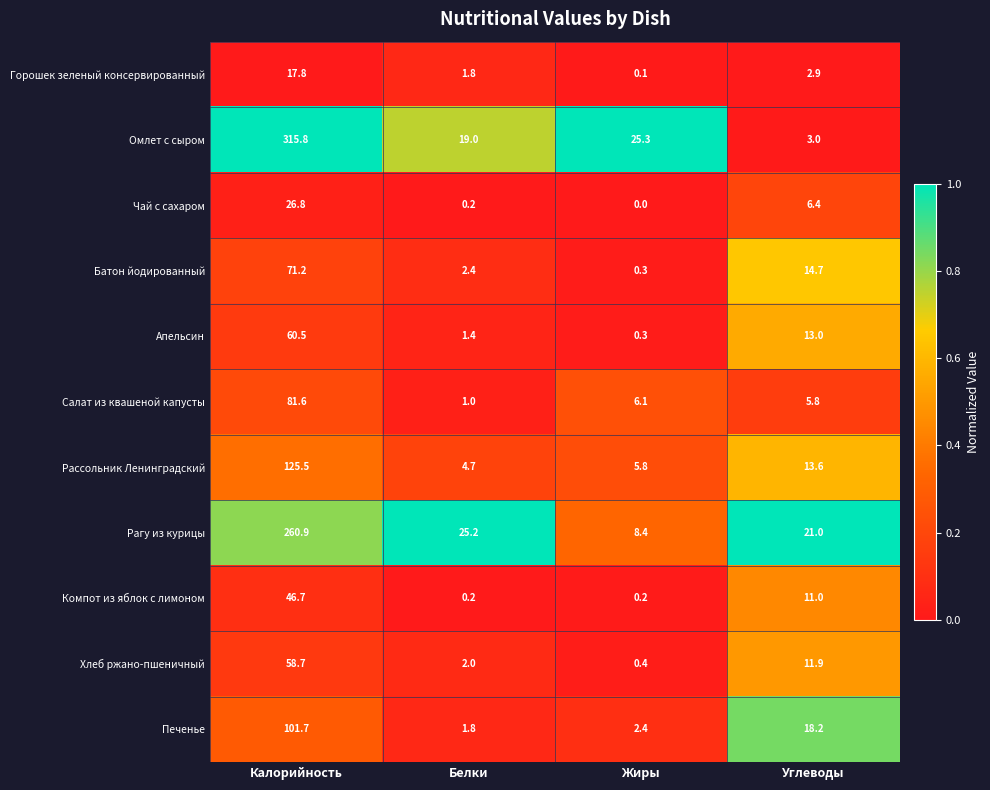

At which category does the chart reach its minimum across all series?

Жиры